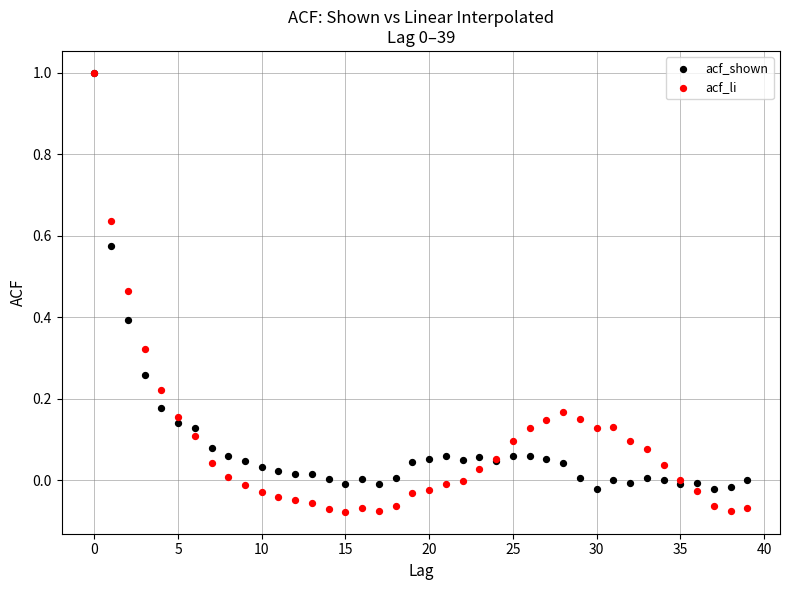

What are all the series names shown in the legend?

acf_shown, acf_li